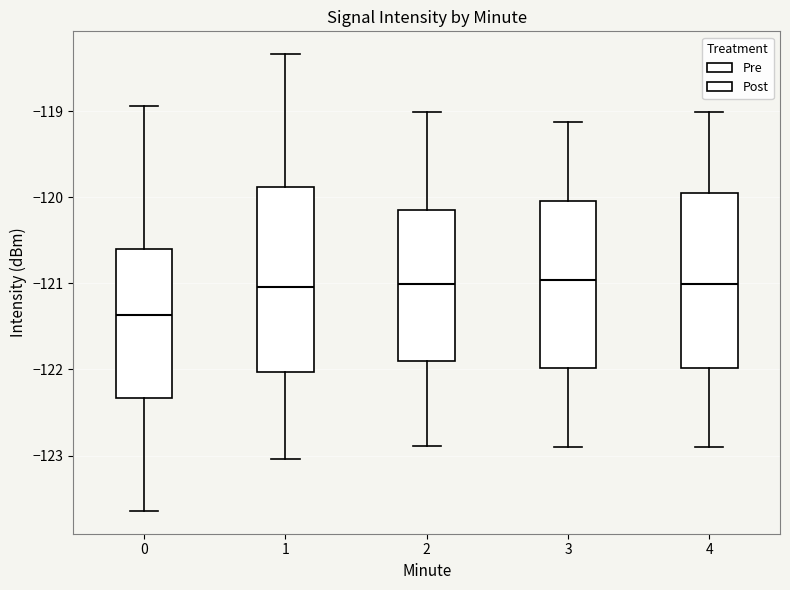

Reading left to right, transcribe this box plot: for each box, give where its median line is, the range the box spans, and where its two whiskers end, as read against the y-axis. The values are not printed on the chart, so give them approximately, as read against the axis.

0: median -121.4, box -122.3 to -120.6, whiskers -123.6 to -118.9
1: median -121.0, box -122.0 to -119.9, whiskers -123.0 to -118.3
2: median -121.0, box -121.9 to -120.2, whiskers -122.9 to -119.0
3: median -121.0, box -122.0 to -120.0, whiskers -122.9 to -119.1
4: median -121.0, box -122.0 to -119.9, whiskers -122.9 to -119.0